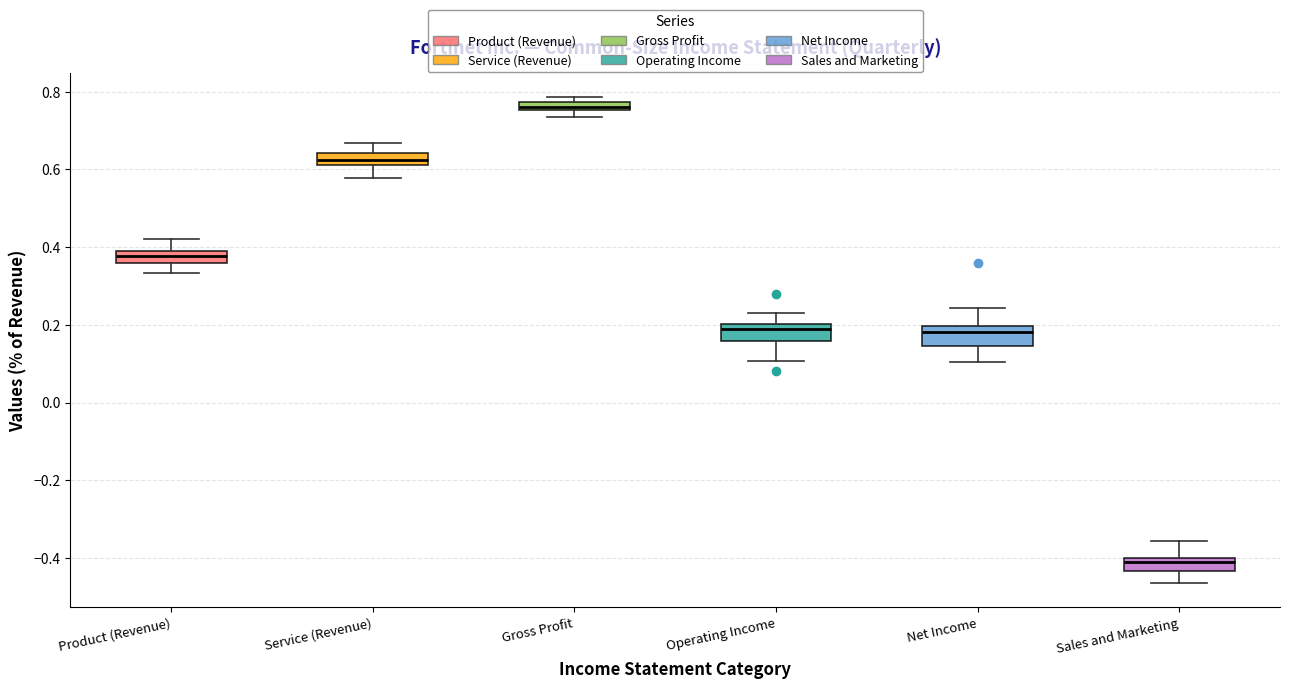

Where does the upper whisker of the box for Service (Revenue) end on the y-axis? The values are not printed on the chart, so give them approximately, as read against the axis.

0.66